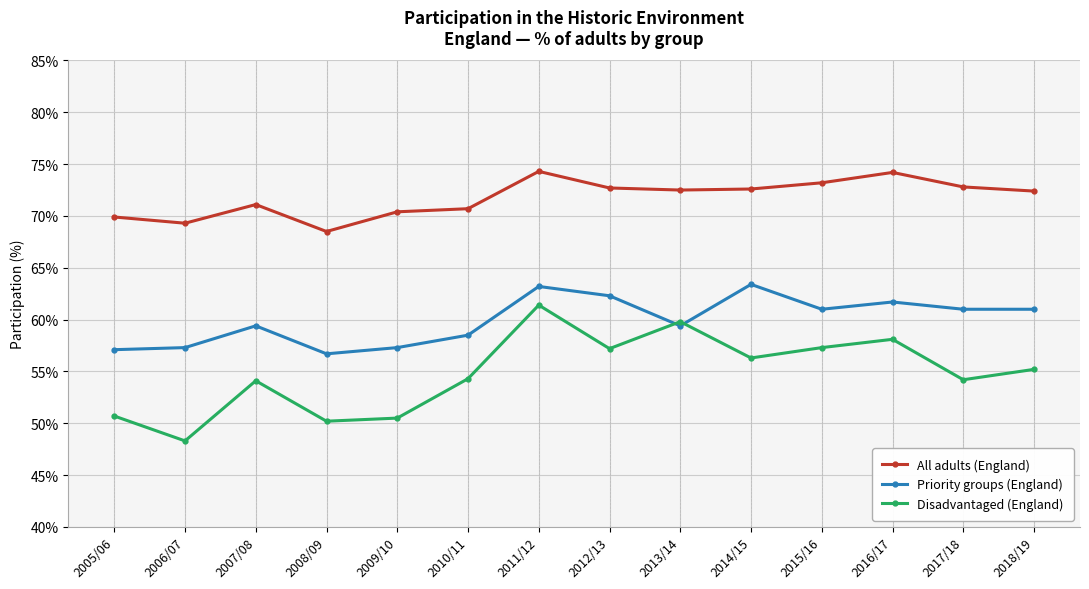

How many data points in Priority groups (England) are less than 61?

7